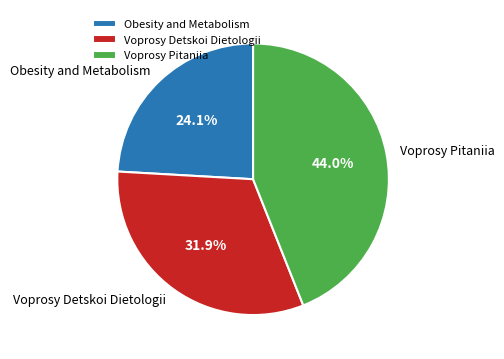

True or false: Obesity and Metabolism accounts for 13% of the total.

False